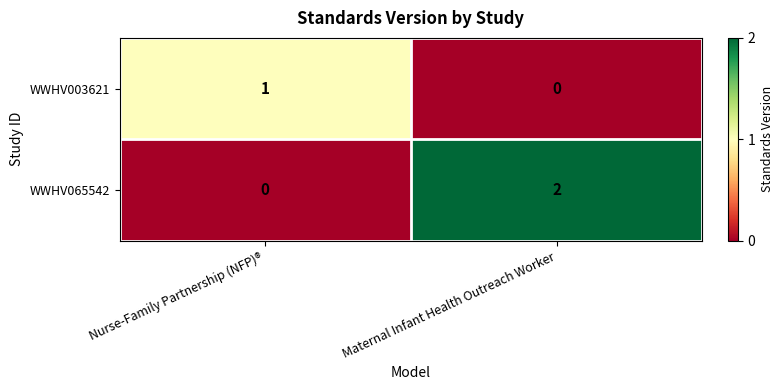

At which label is WWHV003621 closest to 0?

Maternal Infant Health Outreach Worker